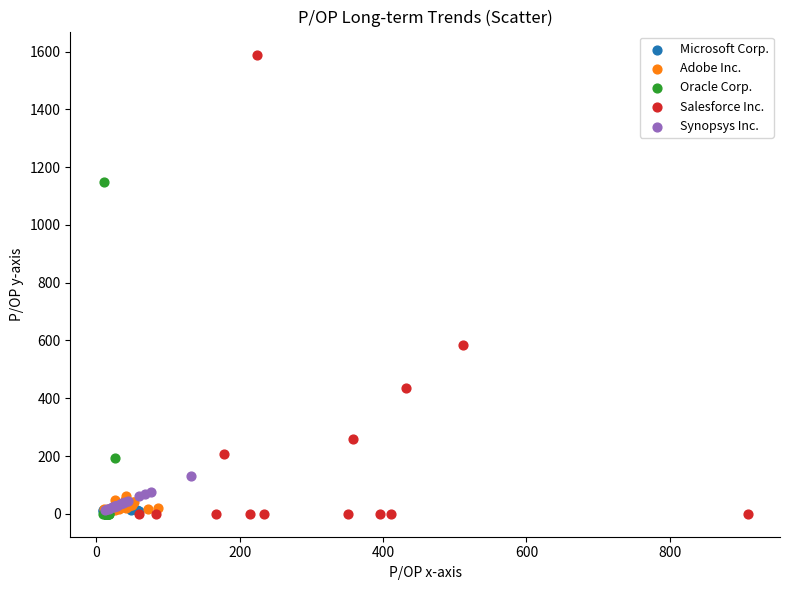

Which series has the widest spread of Y values?

Salesforce Inc.